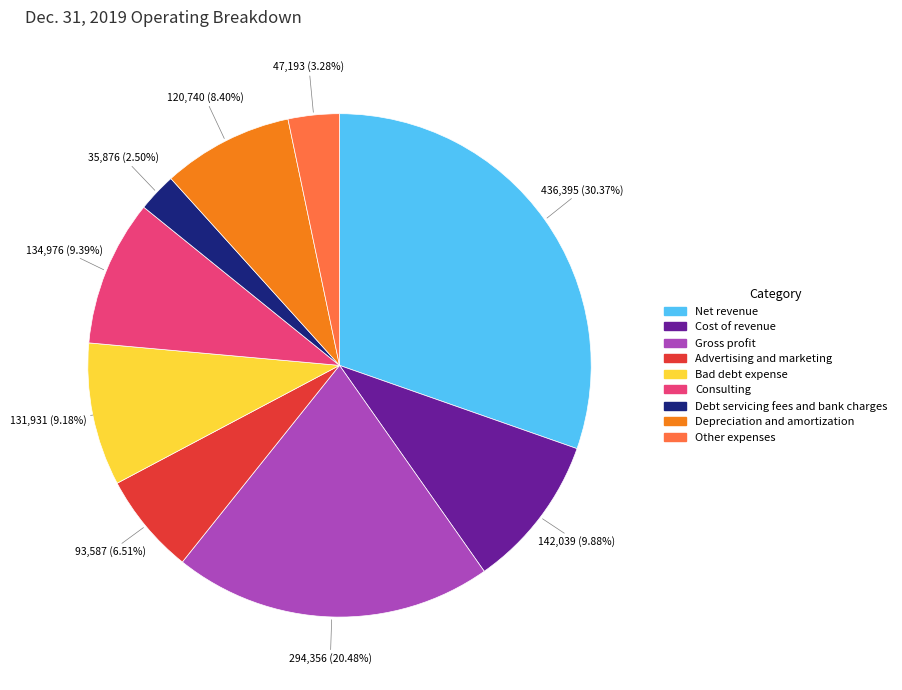

The Depreciation and amortization slice represents 1% of the pie. True or false?

False